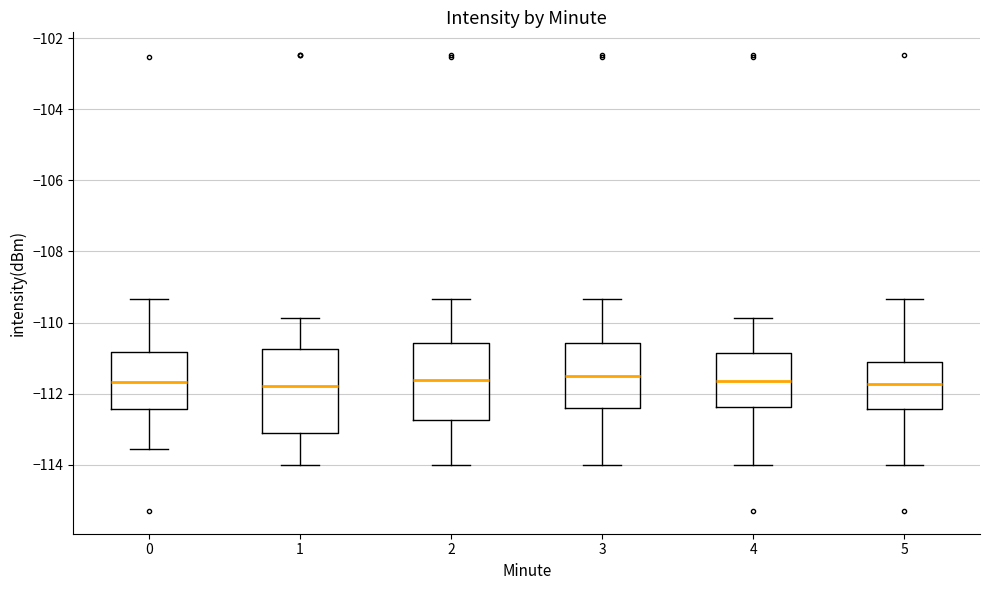

Reading left to right, read every box against the y-axis: the position of its median line, the range the box covers, and the ends of its whiskers. The values are not printed on the chart, so give them approximately, as read against the axis.

0: median -111.6, box -112.4 to -110.8, whiskers -113.6 to -109.4
1: median -111.8, box -113.2 to -110.8, whiskers -114.0 to -109.8
2: median -111.6, box -112.8 to -110.6, whiskers -114.0 to -109.4
3: median -111.6, box -112.4 to -110.6, whiskers -114.0 to -109.4
4: median -111.6, box -112.4 to -110.8, whiskers -114.0 to -109.8
5: median -111.8, box -112.4 to -111.2, whiskers -114.0 to -109.4